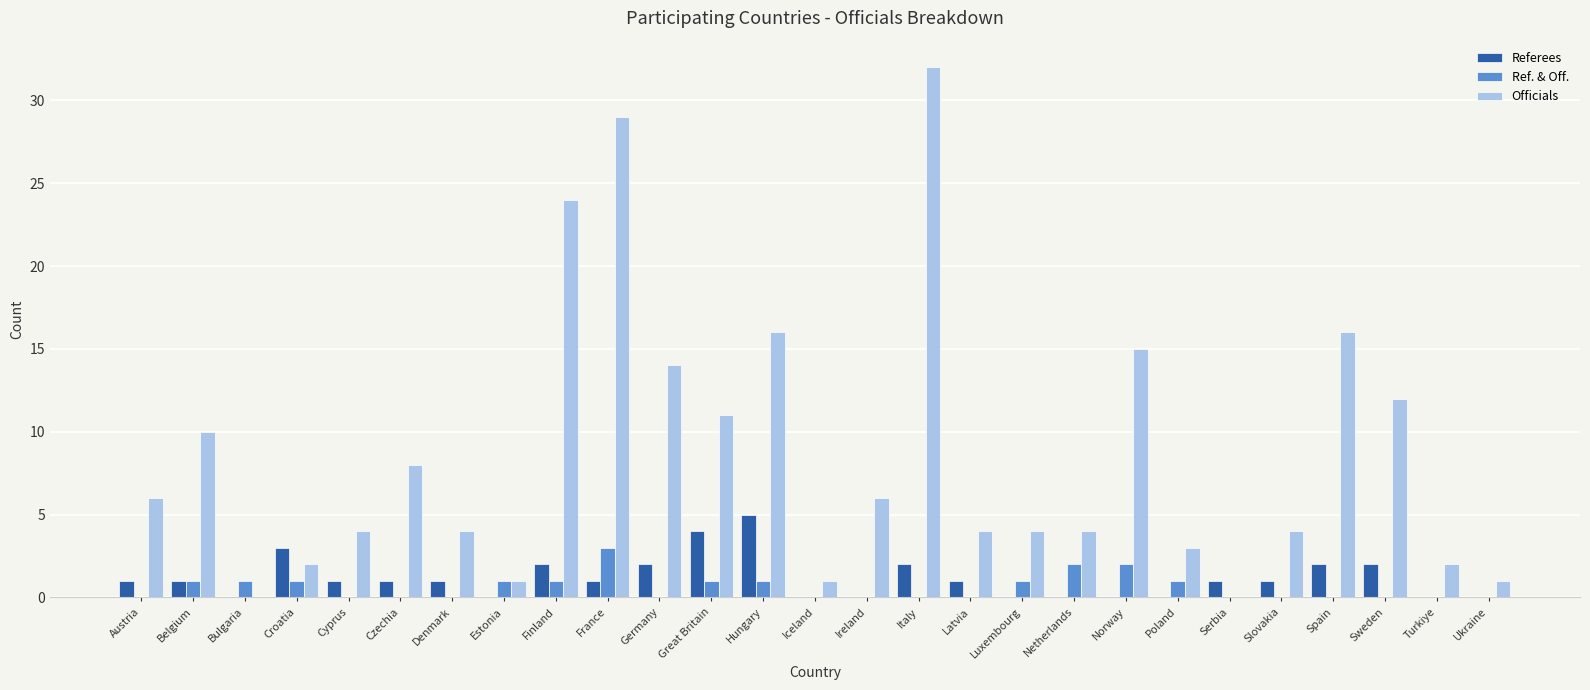

What is the average value of the Ref. & Off. series?

1